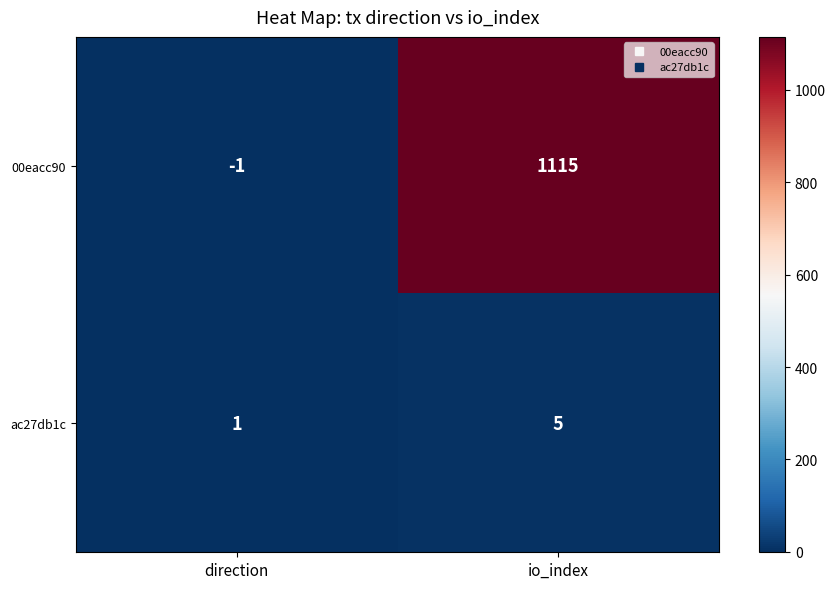

Is the value of ac27db1c at io_index greater than the value of 00eacc90 at direction?

Yes